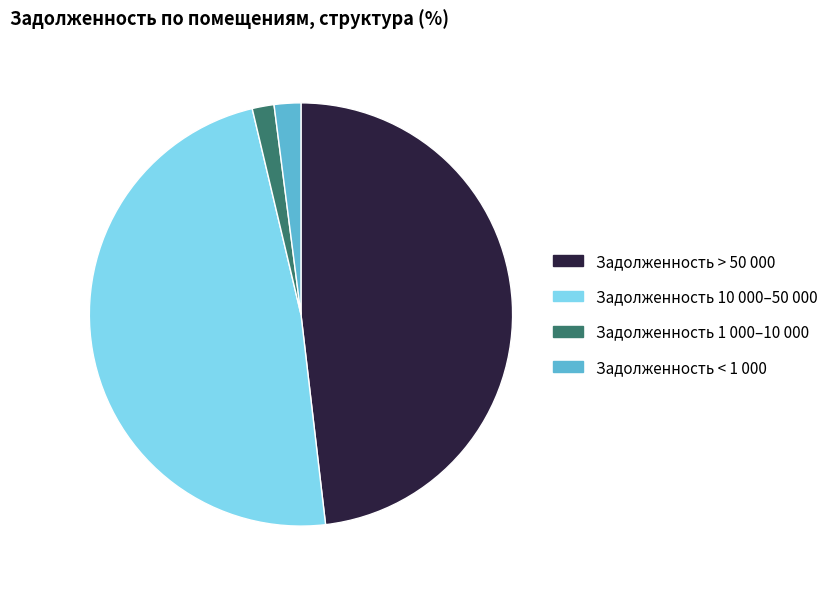

Does Задолженность > 50 000 represent more than half of the total?

No